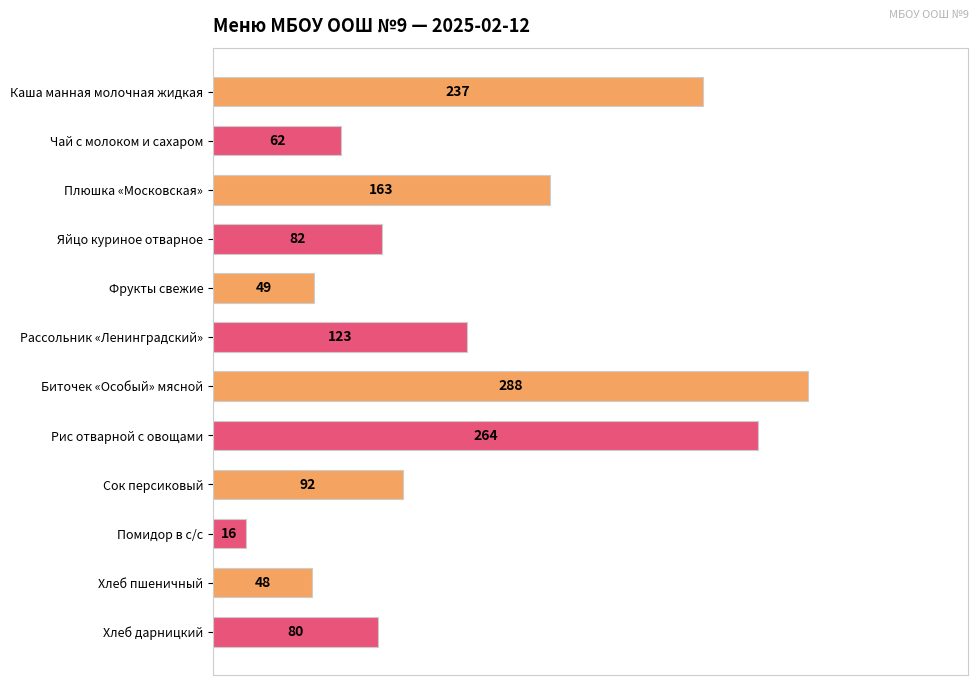

The chart shows a value of 16 at Помидор в с/с. True or false?

True